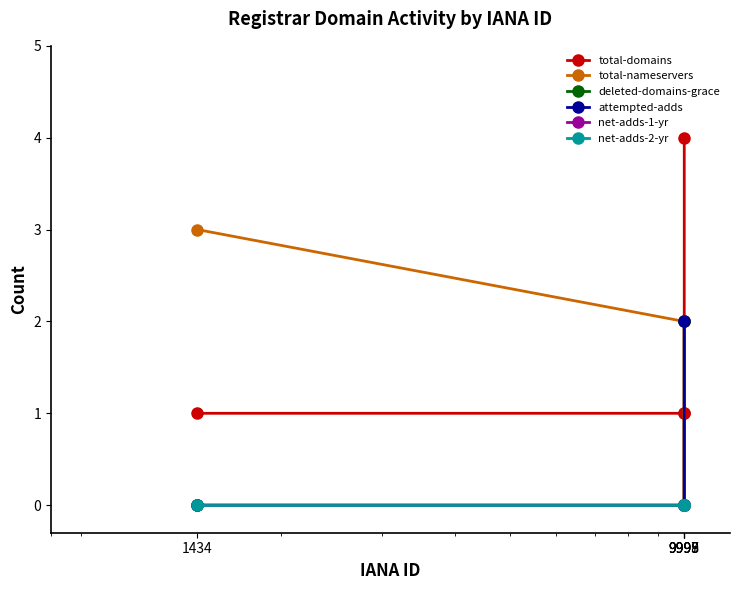

True or false: total-nameservers and attempted-adds intersect in this chart.

False